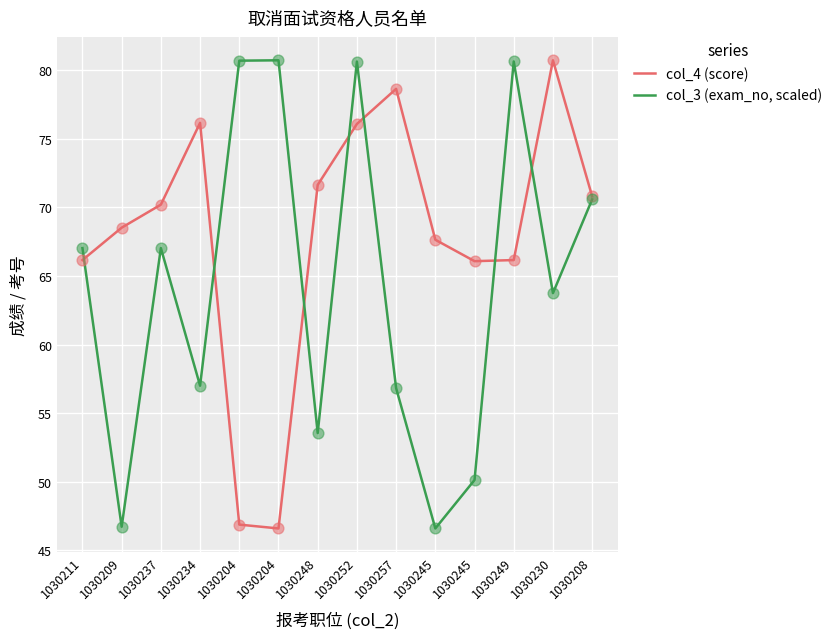

What are all the series names shown in the legend?

col_4 (score), col_3 (exam_no, scaled)